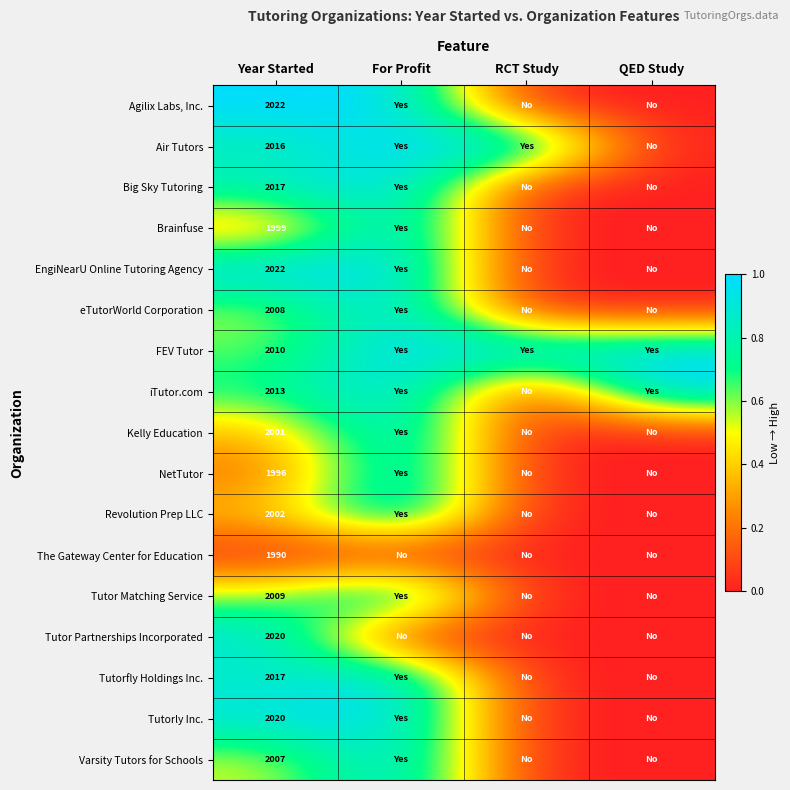

What is the total value across all series at Year Started?

34169